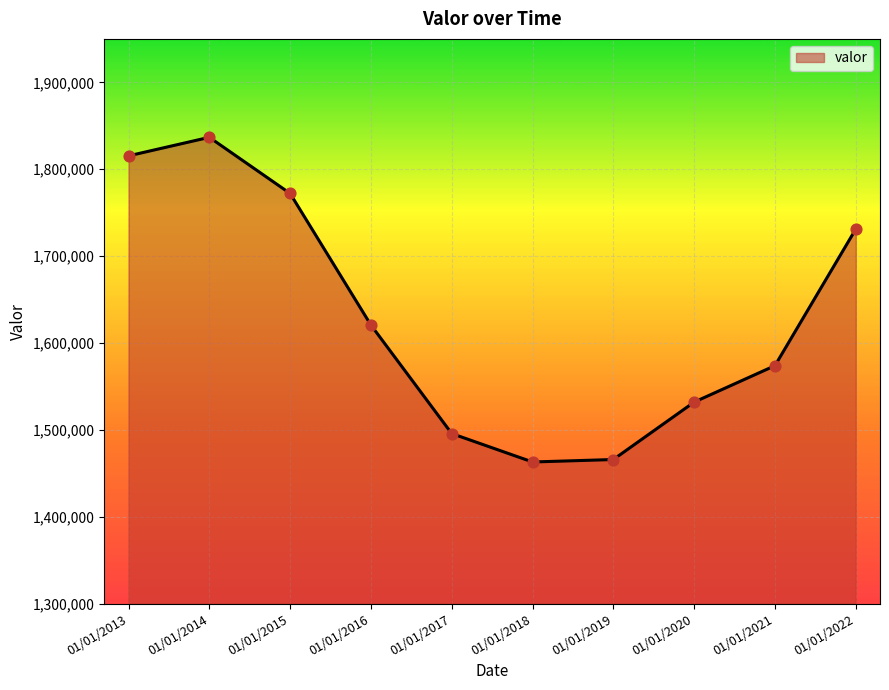

What is the ratio of the value at 01/01/2022 to the value at 01/01/2013?

1.0